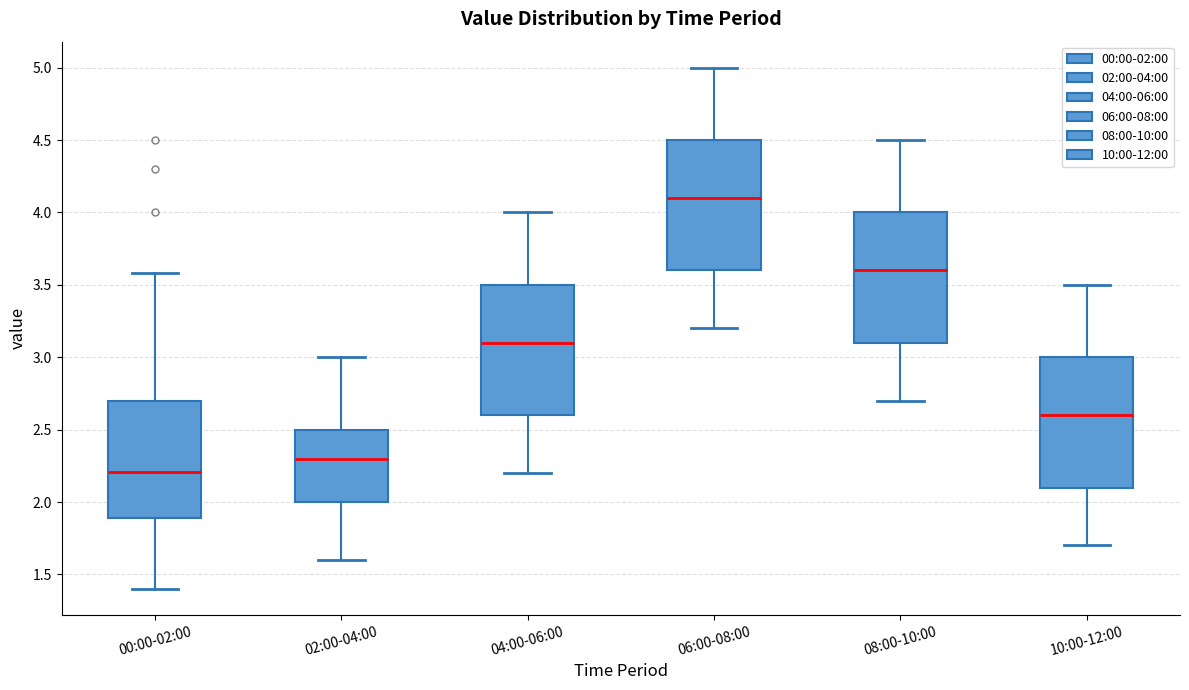

Reading left to right, transcribe this box plot: for each box, give where its median line is, the range the box spans, and where its two whiskers end, as read against the y-axis. The values are not printed on the chart, so give them approximately, as read against the axis.

00:00-02:00: median 2.2, box 1.9 to 2.7, whiskers 1.4 to 3.6
02:00-04:00: median 2.3, box 2.0 to 2.5, whiskers 1.6 to 3.0
04:00-06:00: median 3.1, box 2.6 to 3.5, whiskers 2.2 to 4.0
06:00-08:00: median 4.1, box 3.6 to 4.5, whiskers 3.2 to 5.0
08:00-10:00: median 3.6, box 3.1 to 4.0, whiskers 2.7 to 4.5
10:00-12:00: median 2.6, box 2.1 to 3.0, whiskers 1.7 to 3.5